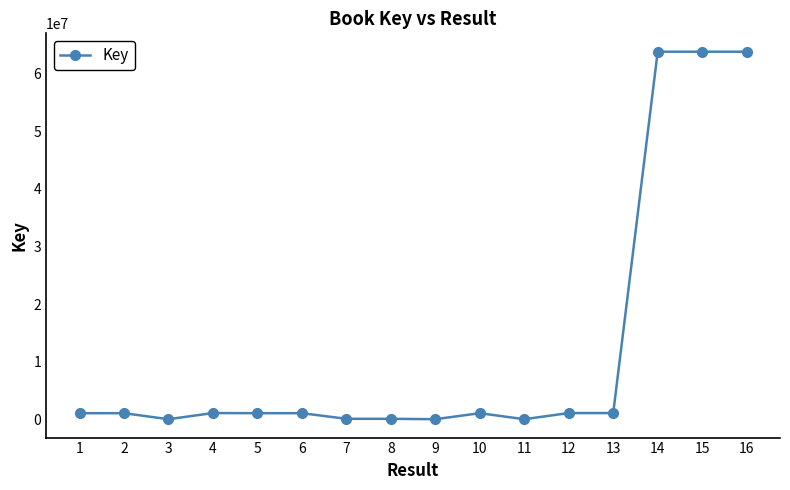

What is the difference between the maximum and minimum values?

63791098